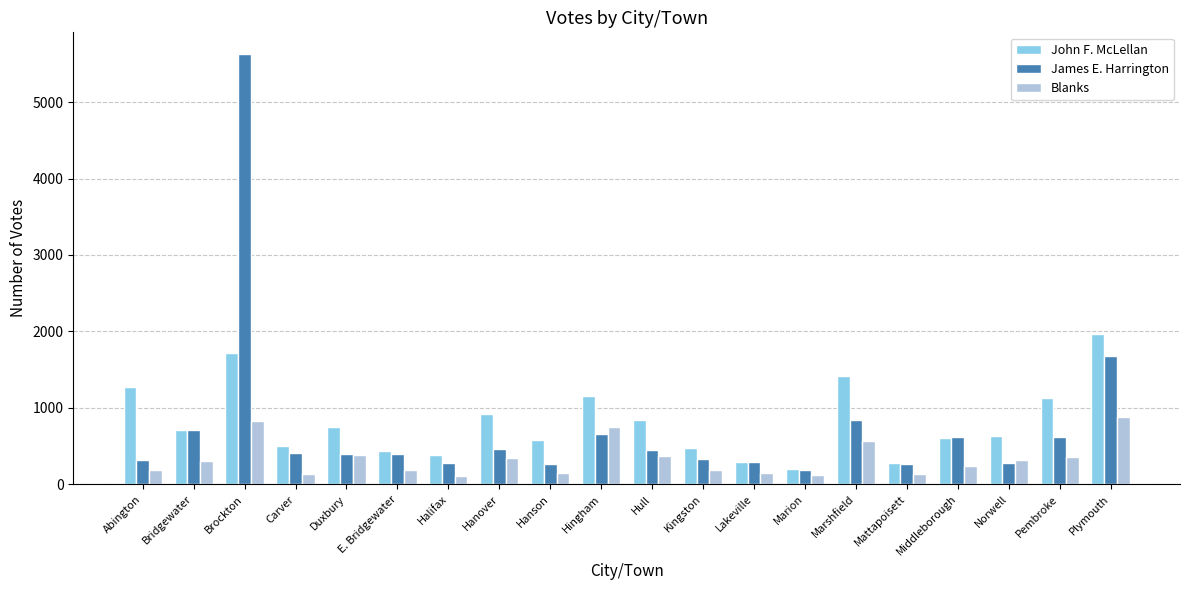

At which category is the sum across all series the highest?

Brockton